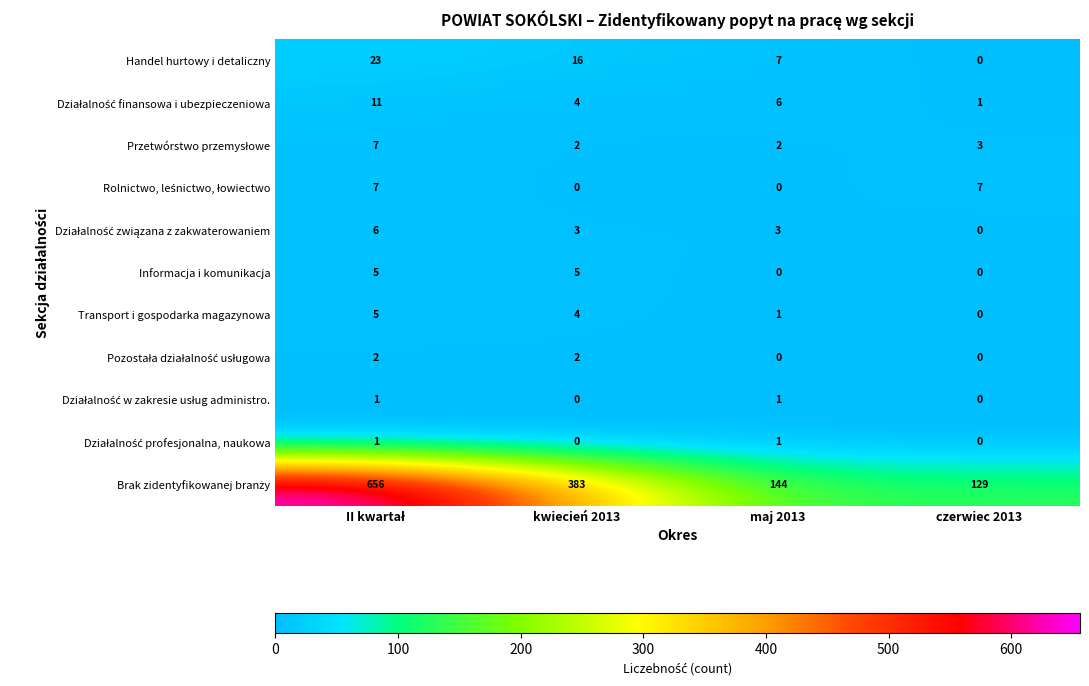

True or false: Informacja i komunikacja has a value of 7 at kwiecień 2013.

False